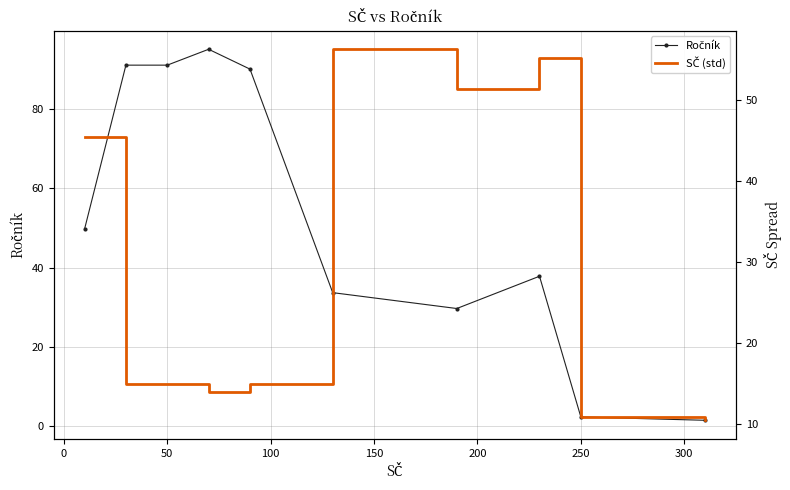

What are all the series names shown in the legend?

Ročník, SČ (std)